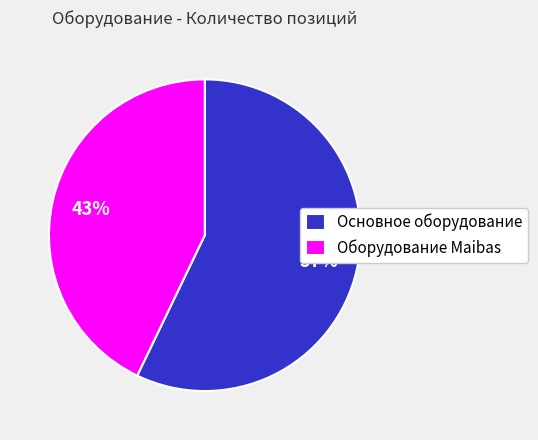

Rank the categories by value from lowest to highest.

Оборудование Maibas, Основное оборудование